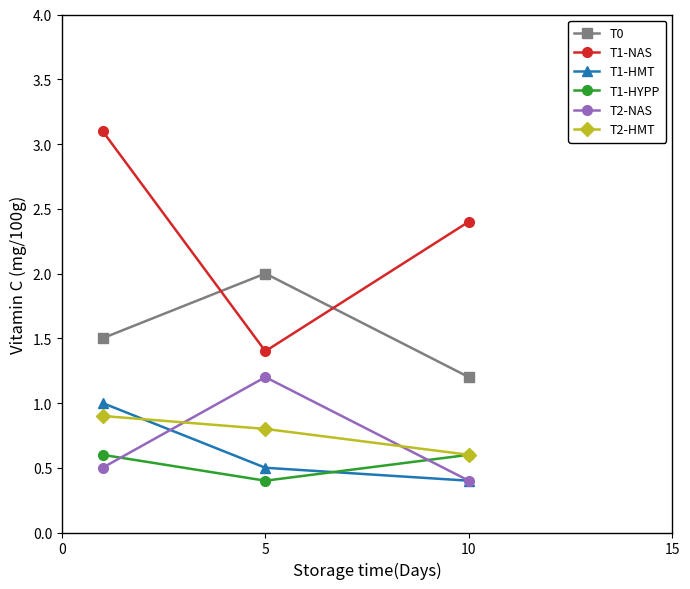

Which series has the widest spread of values?

T1-NAS